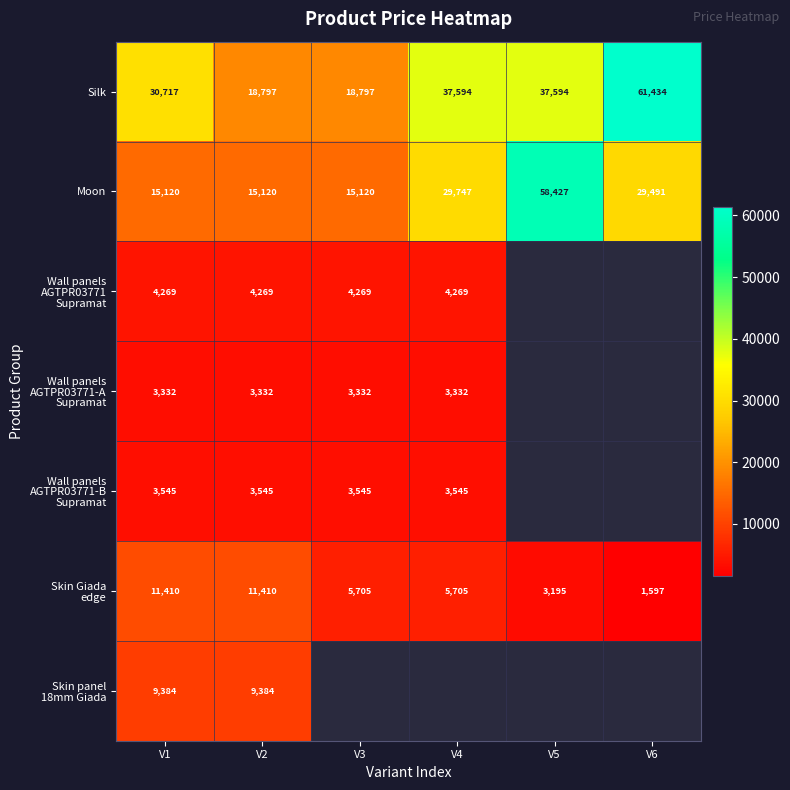

At V4, list the series in order from largest to smallest.

Silk, Moon, Skin Giada edge, Wall panels AGTPR03771 Supramat, Skin panel 18mm Giada, Wall panels AGTPR03771-B Supramat, Wall panels AGTPR03771-A Supramat